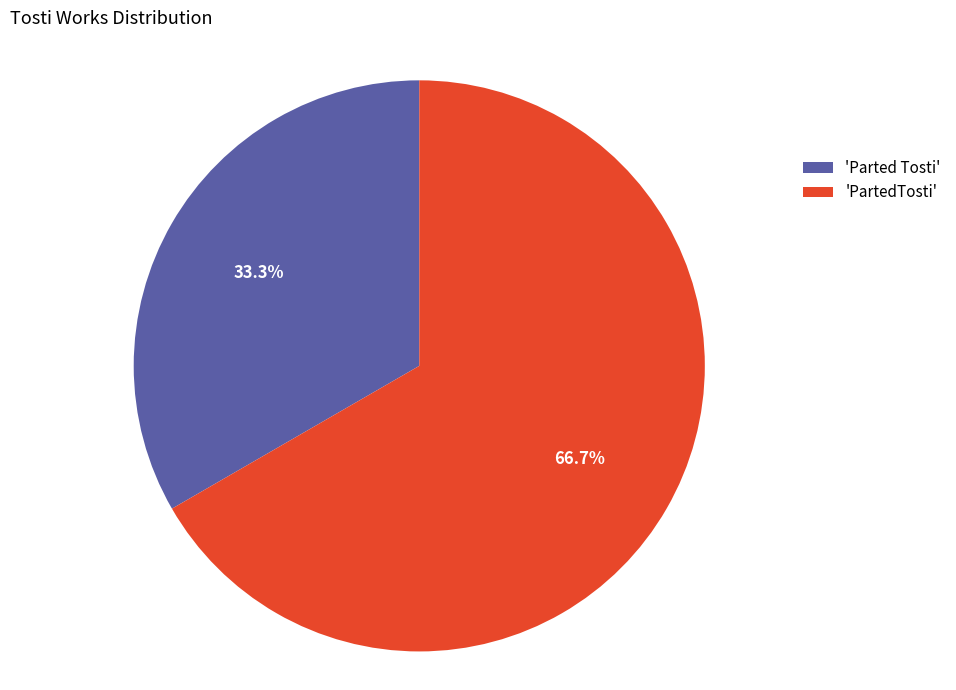

Is there a majority slice in this chart?

Yes